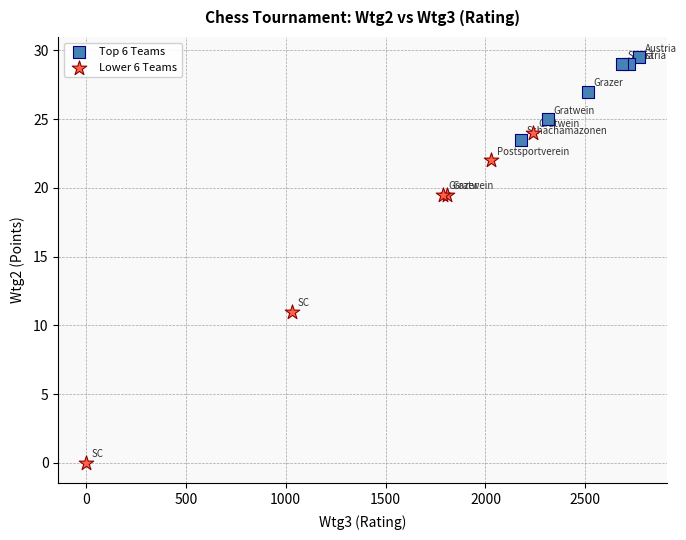

Which series contains the highest Y value?

Top 6 Teams